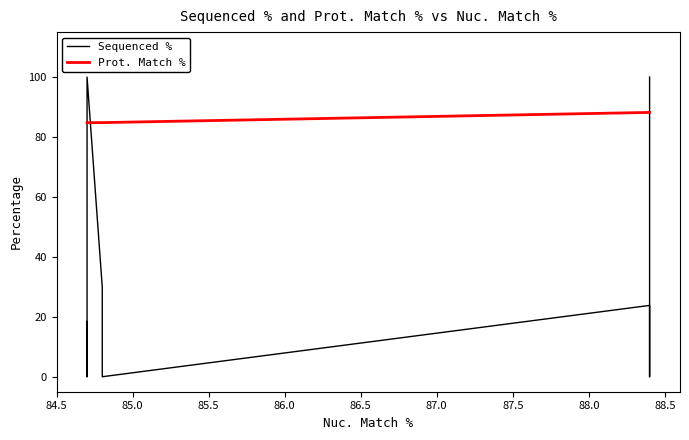

What is the difference between the maximum and minimum values in the Sequenced % series?

100.0